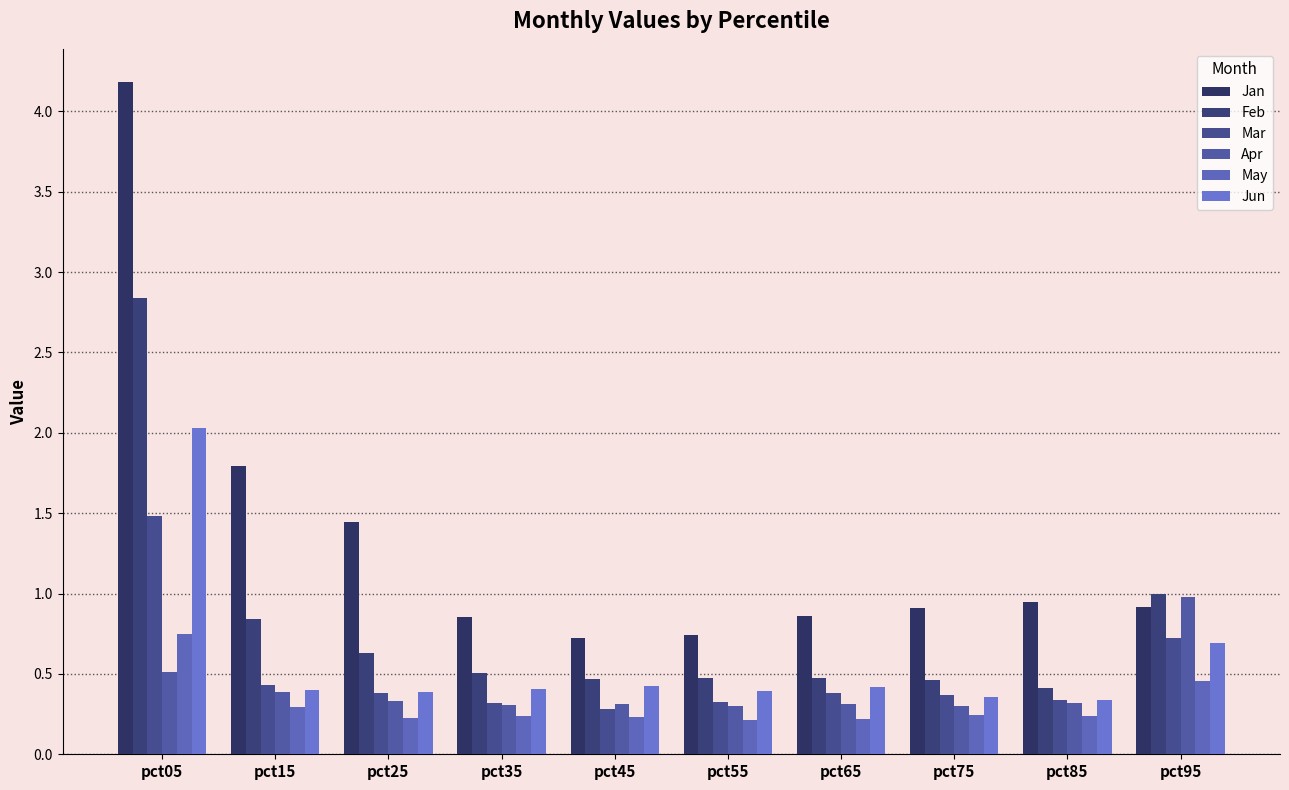

What is the sum of the Apr values at pct85 and pct65?

0.6